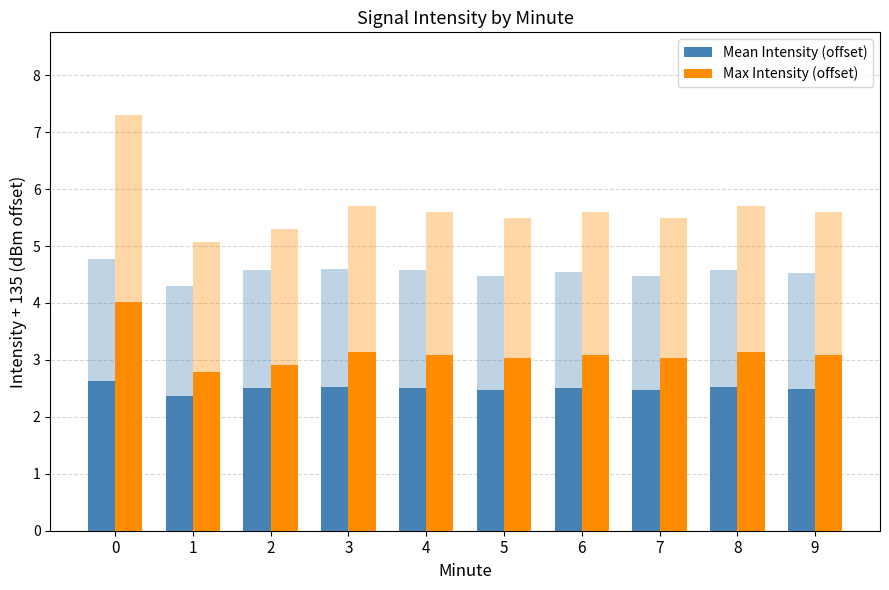

Between 2 and 5, which series saw the biggest shift?

Max Intensity (offset)